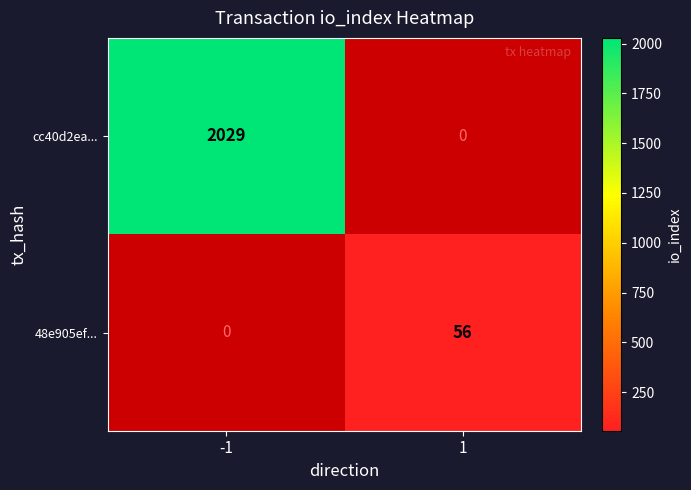

The value of 48e905ef... at 1 is 34. True or false?

False